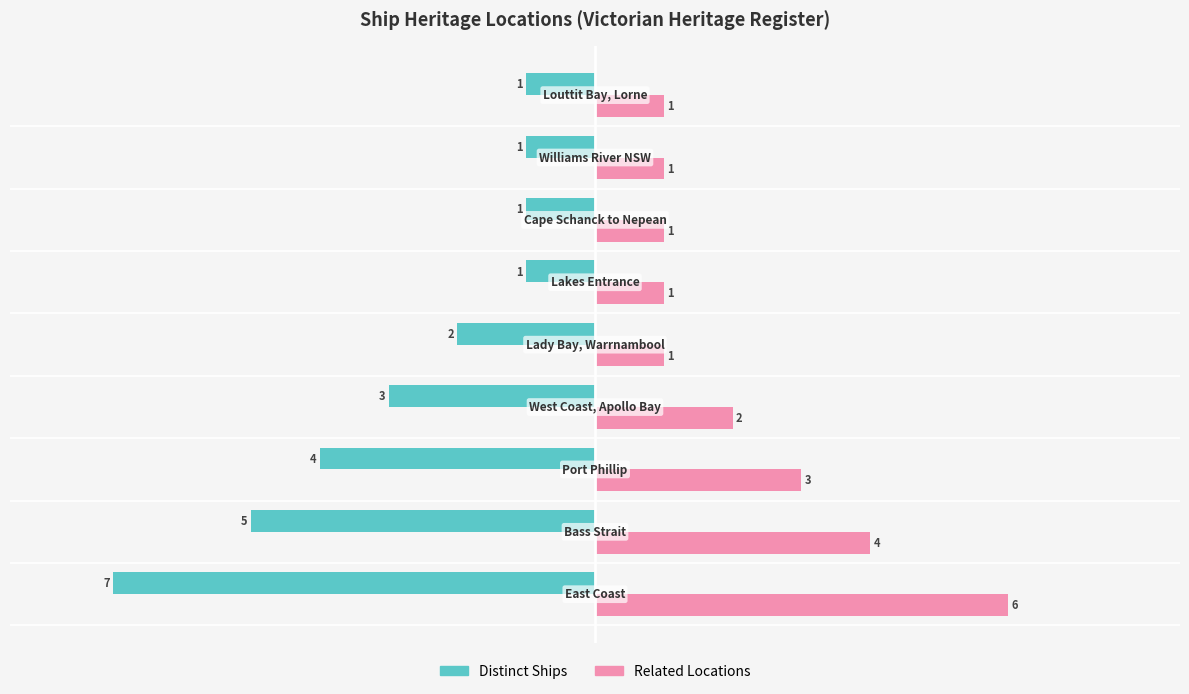

What is the smallest value displayed?

-7